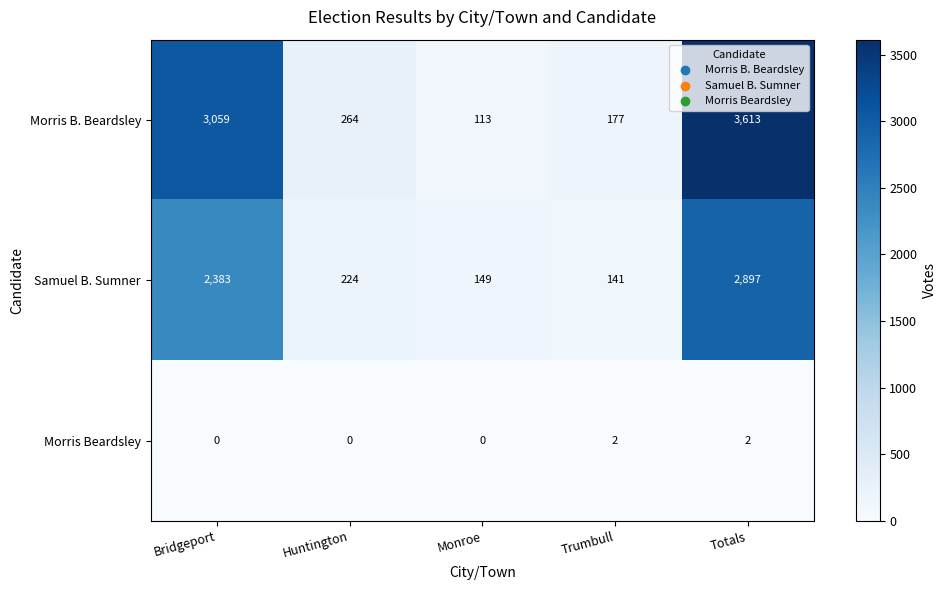

Count the number of categories in the chart.

5